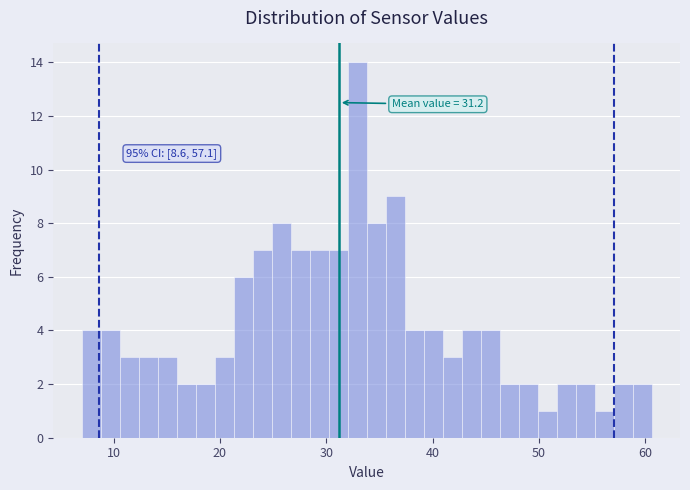

Read against the x-axis, roughly where is the centre of the tallest bar?

33